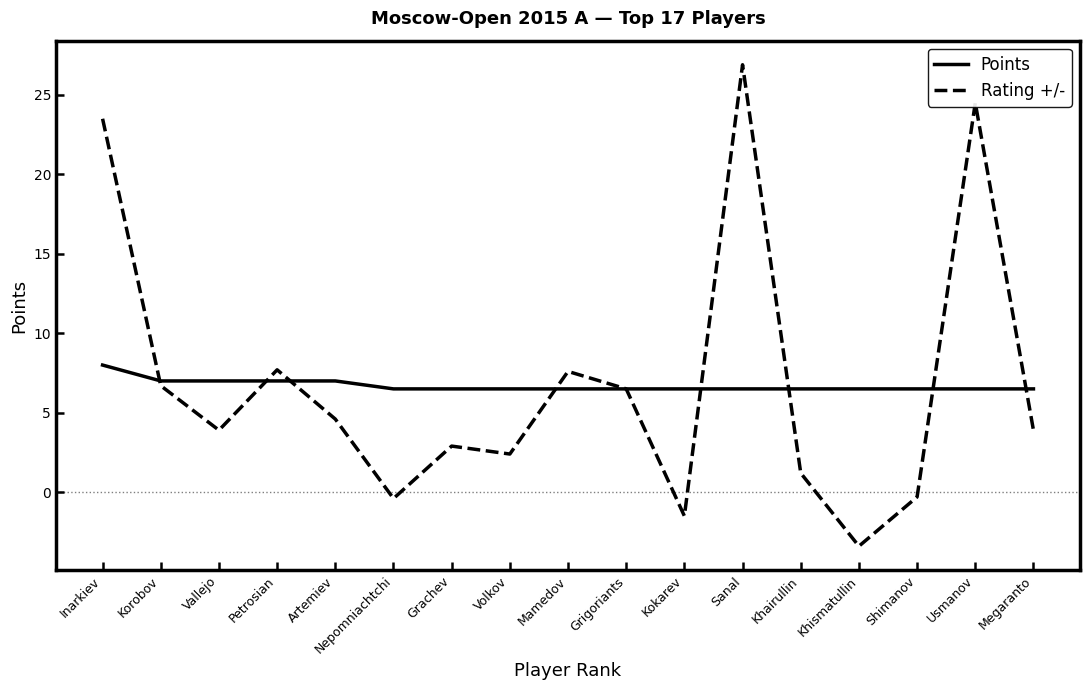

Where do Points and Rating +/- first cross each other?

Inarkiev and Korobov